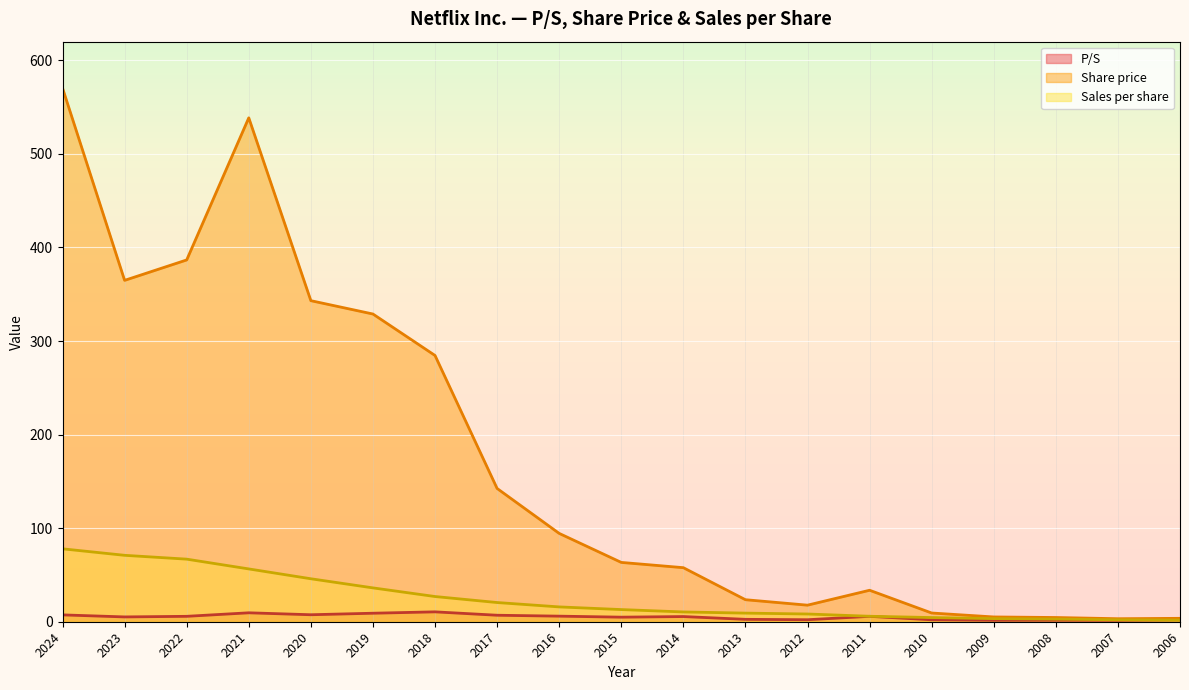

Between 2011 and 2019, which is larger?

2019